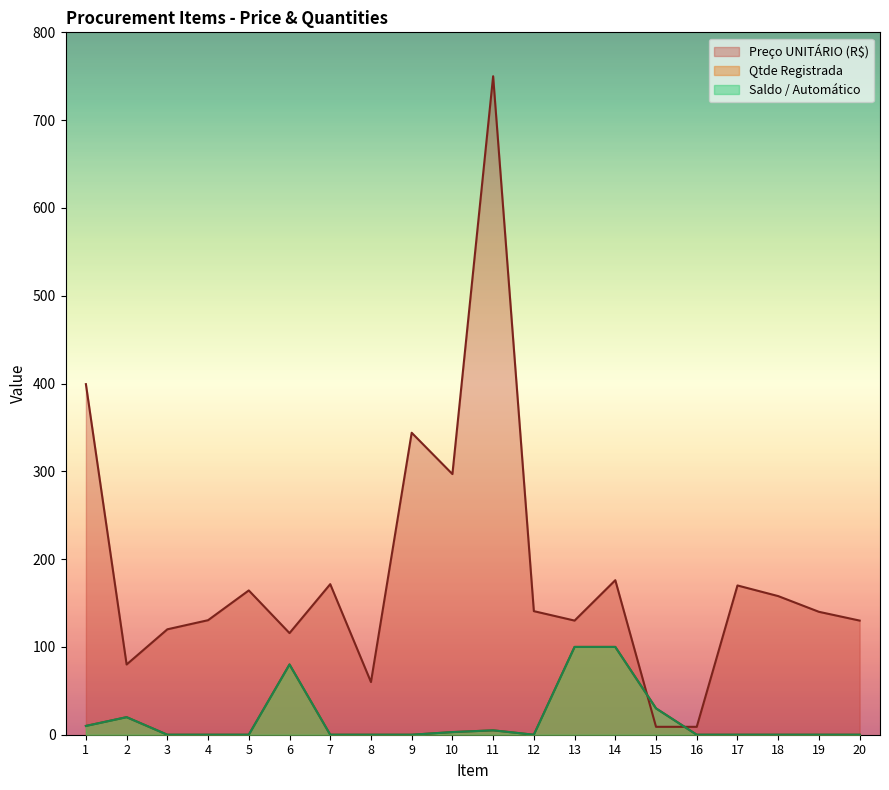

The value of Qtde Registrada at 5 is 0.0. True or false?

True